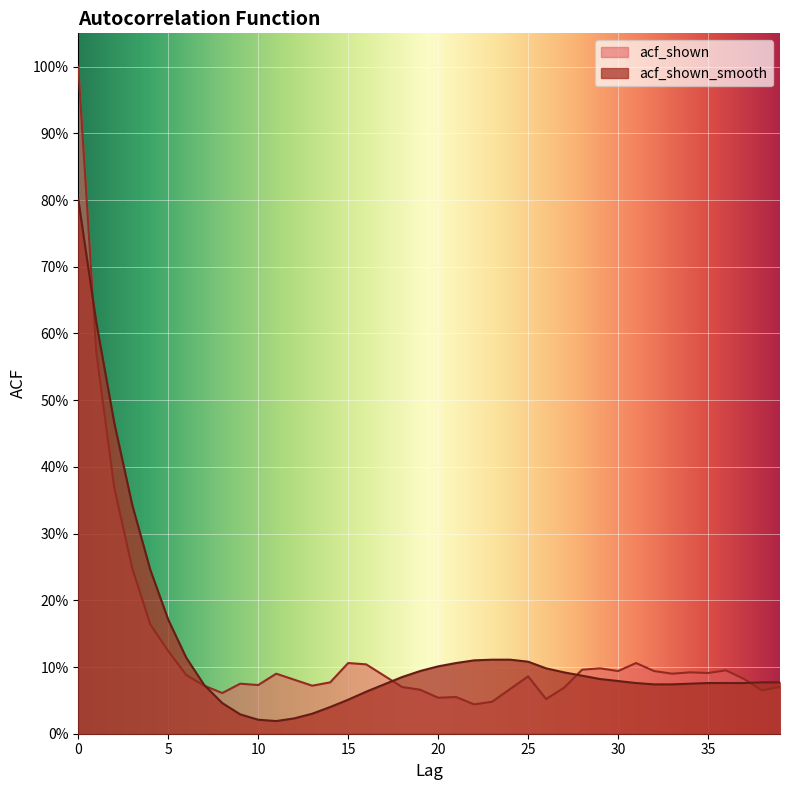

Which has a higher value, 5 or 9?

5